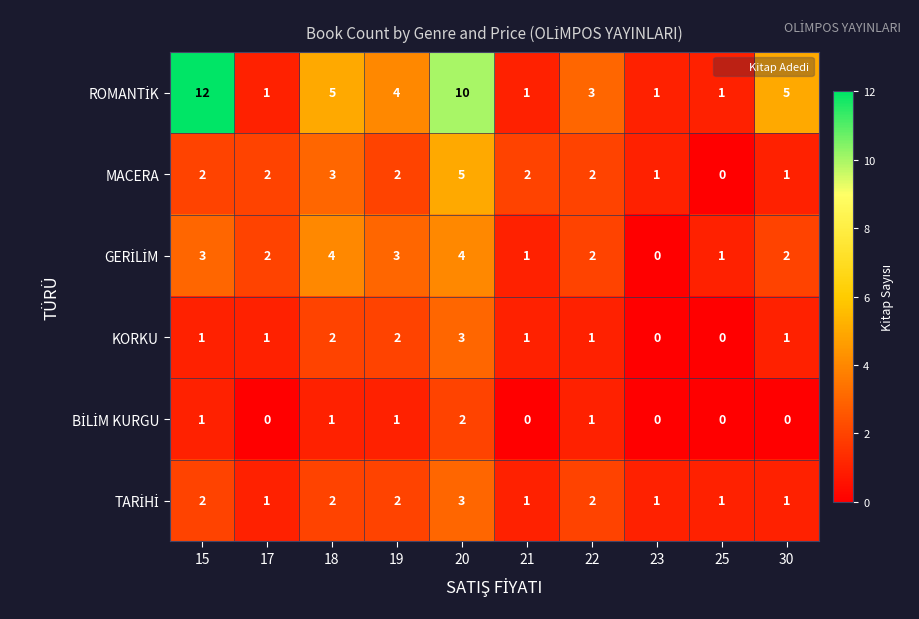

What is the difference between the maximum and minimum values in the KORKU series?

3